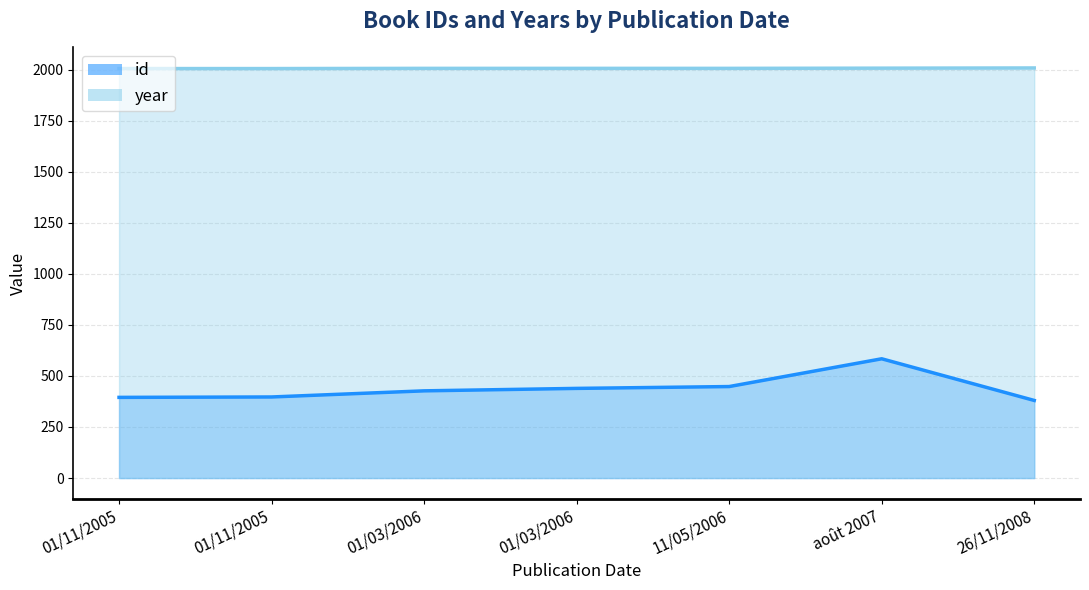

List the series in order of their overall mean, highest first.

year, id